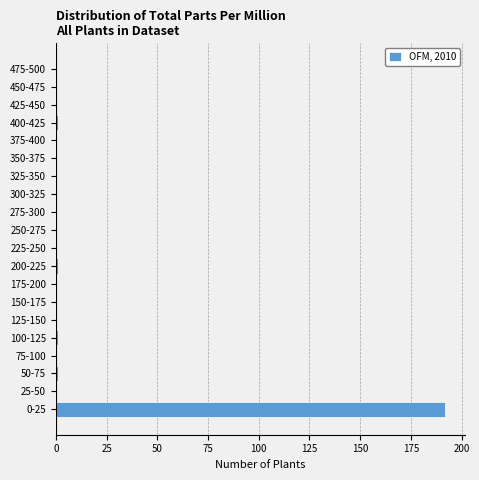

Reading top to bottom, what are all the values shown in this chart?

475-500=0	450-475=0	425-450=0	400-425=1	375-400=0	350-375=0	325-350=0	300-325=0	275-300=0	250-275=0	225-250=0	200-225=1	175-200=0	150-175=0	125-150=0	100-125=1	75-100=0	50-75=1	25-50=0	0-25=192